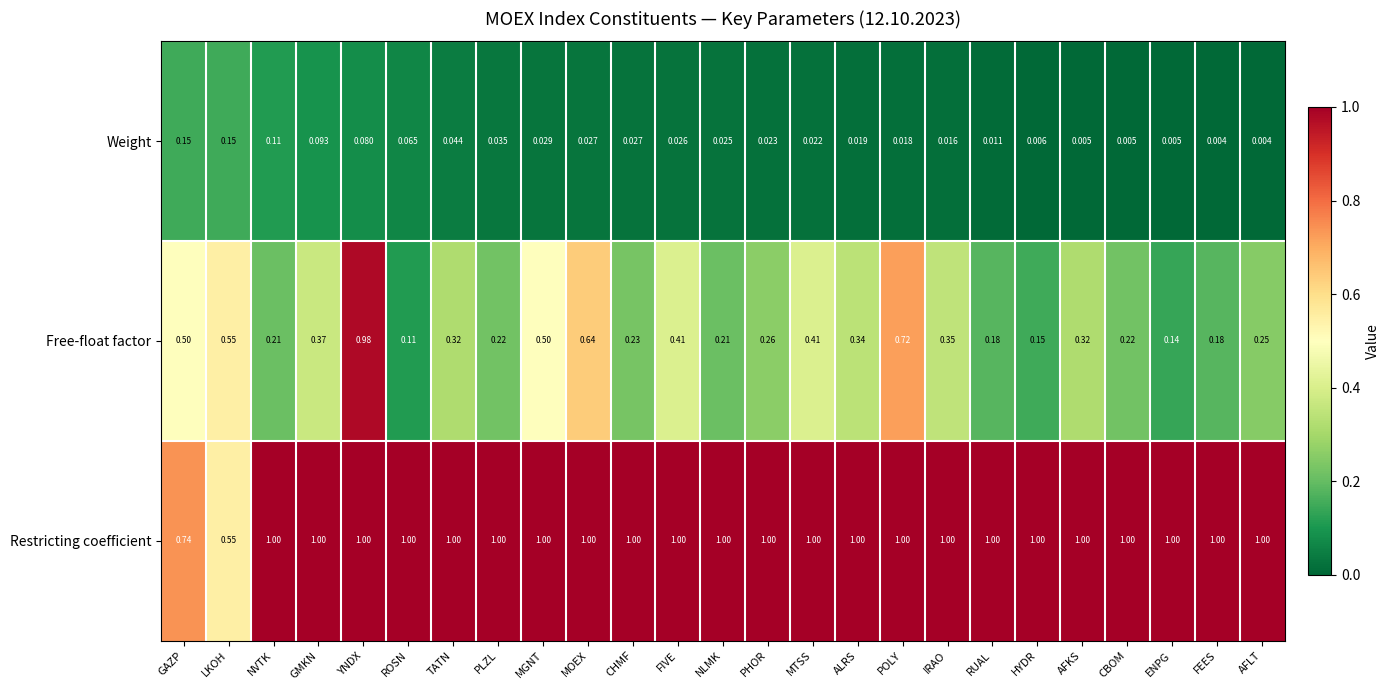

Which series has the largest range (max minus min)?

Free-float factor